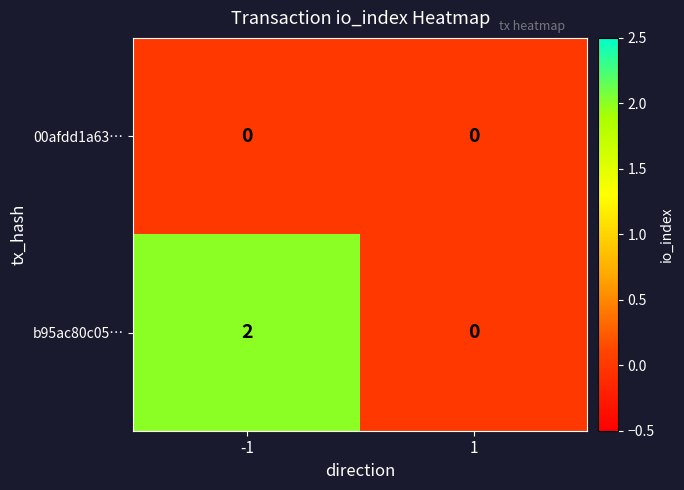

How many positive values does the b95ac80c05… series have?

1